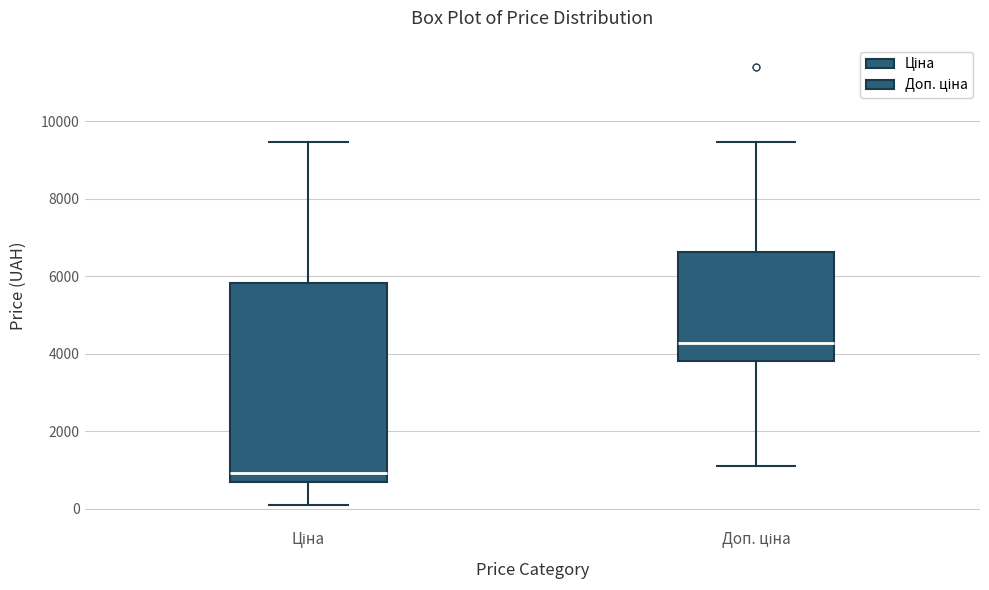

Reading left to right, transcribe this box plot: for each box, give where its median line is, the range the box spans, and where its two whiskers end, as read against the y-axis. The values are not printed on the chart, so give them approximately, as read against the axis.

Ціна: median 1000, box 600 to 5800, whiskers 200 to 9400
Доп. ціна: median 4200, box 3800 to 6600, whiskers 1200 to 9400